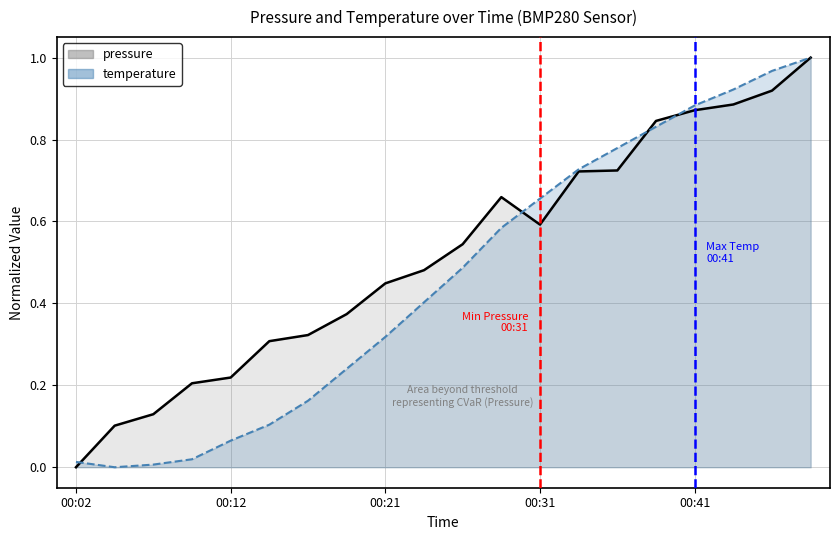

What is the sum of the temperature values at 00:48 and 00:12?

1.1